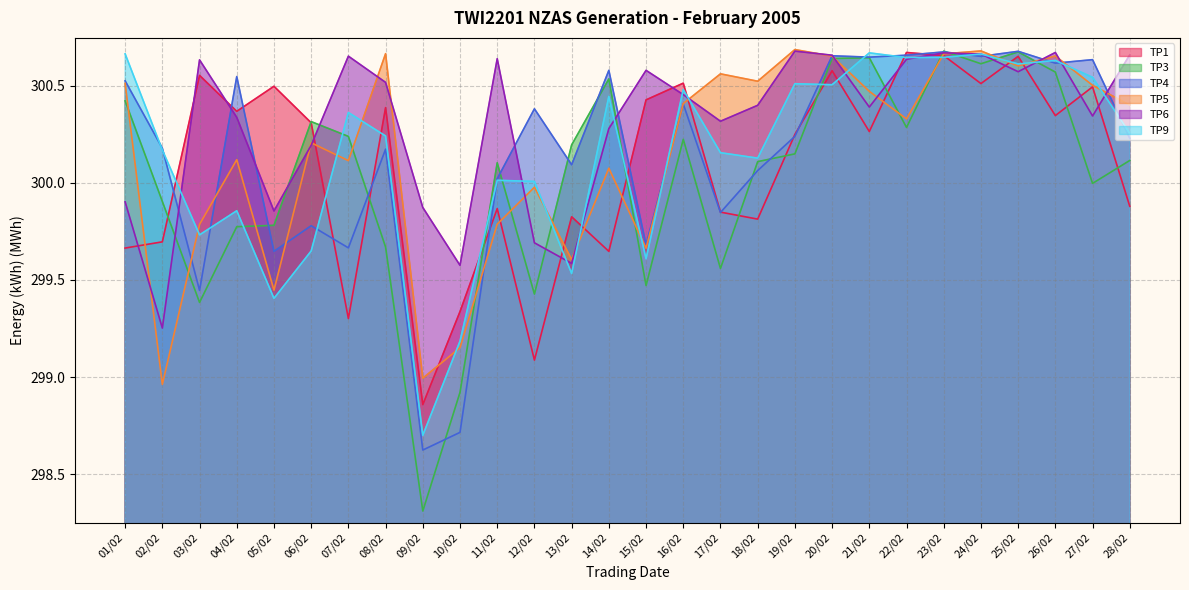

What are all the series names shown in the legend?

TP1, TP3, TP4, TP5, TP6, TP9